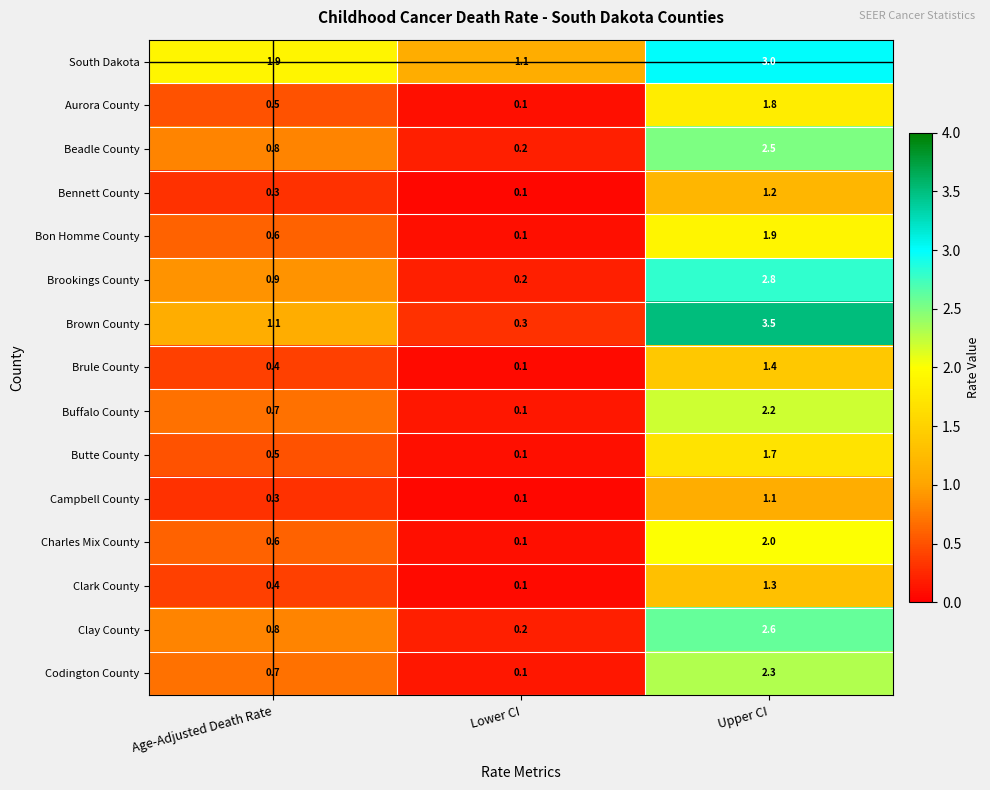

List the series in order of their peak value, highest first.

Brown County, South Dakota, Brookings County, Clay County, Beadle County, Codington County, Buffalo County, Charles Mix County, Bon Homme County, Aurora County, Butte County, Brule County, Clark County, Bennett County, Campbell County